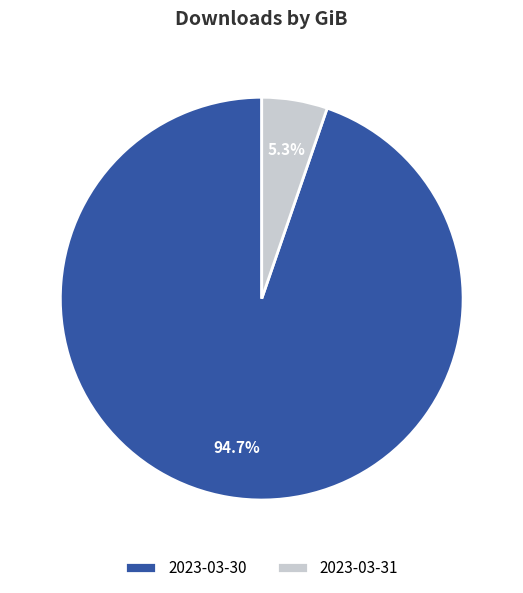

To the nearest percent, what is the combined percentage of 2023-03-31 and 2023-03-30?

100%